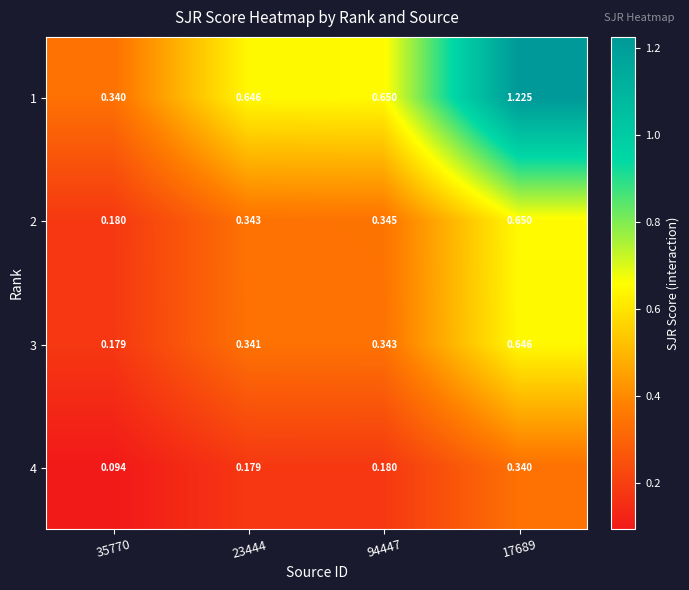

Is the value of 4 at 23444 greater than the value of 3 at 23444?

No